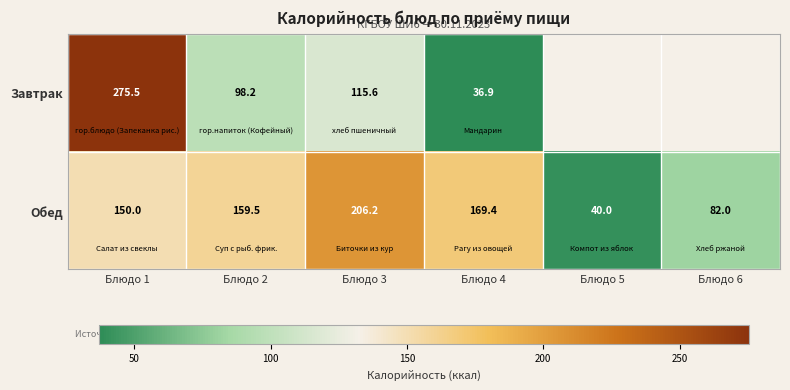

At which label does Обед first exceed 159?

Блюдо 2